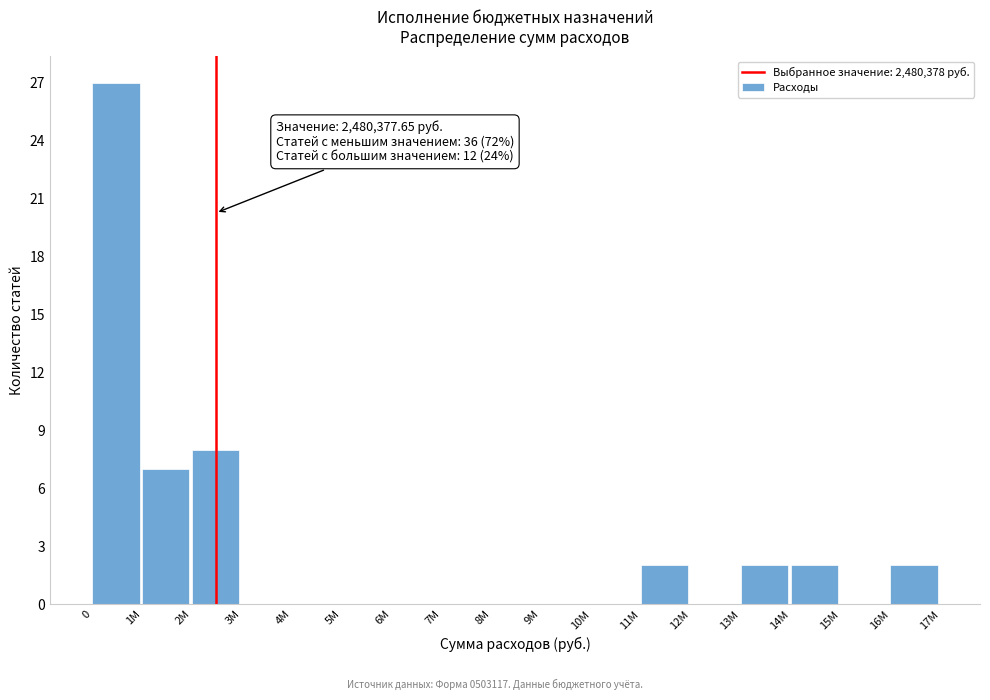

What is the change in value from 0 to 10M?

-27